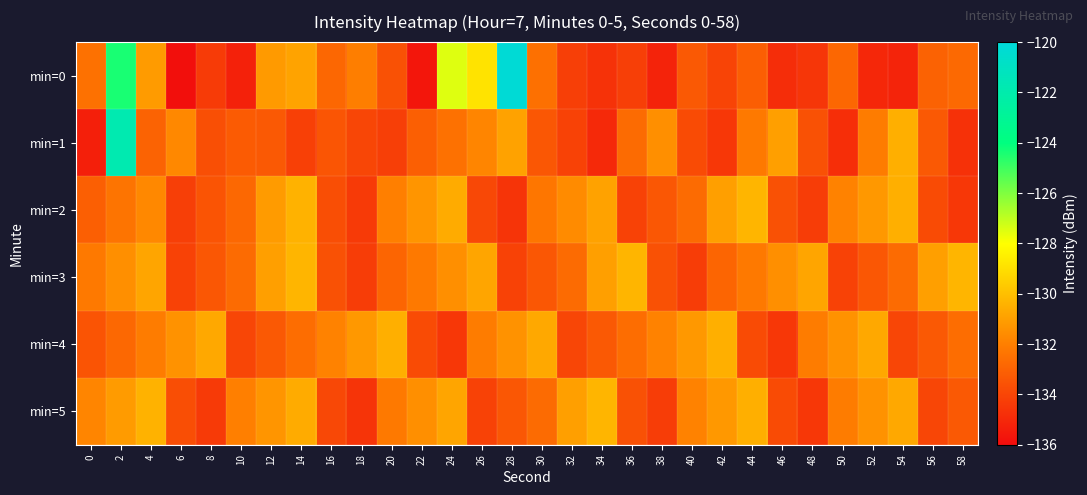

Count the number of data series in this chart.

6